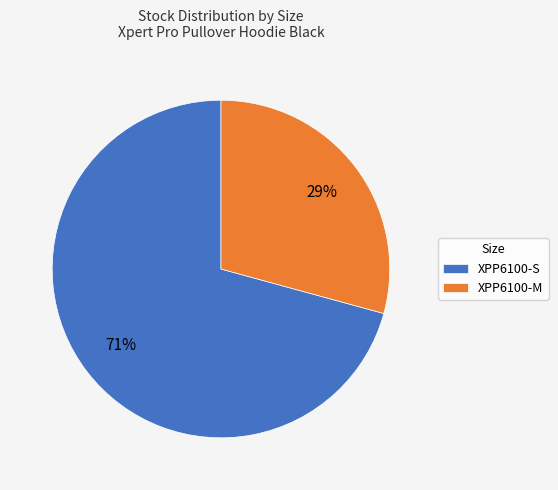

What is the majority slice?

XPP6100-S